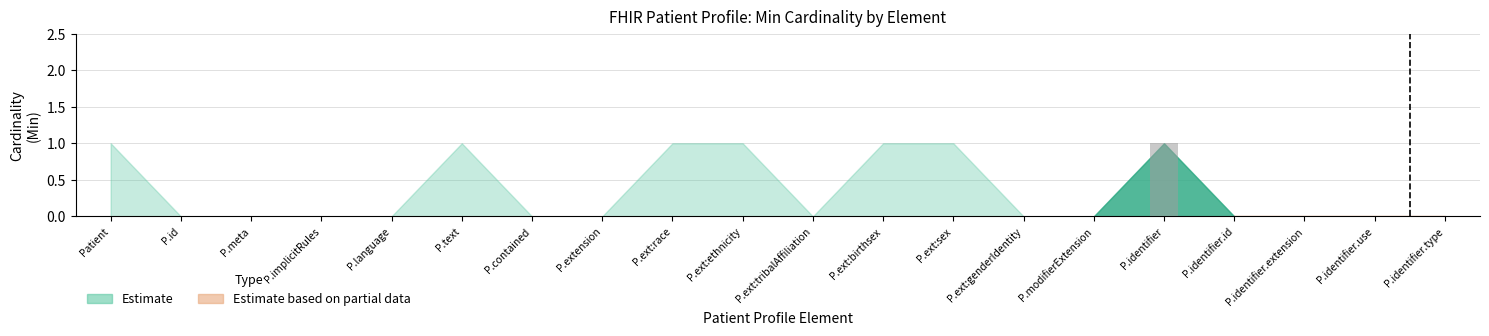

True or false: the data shows 0 at P.identifier.extension.

True